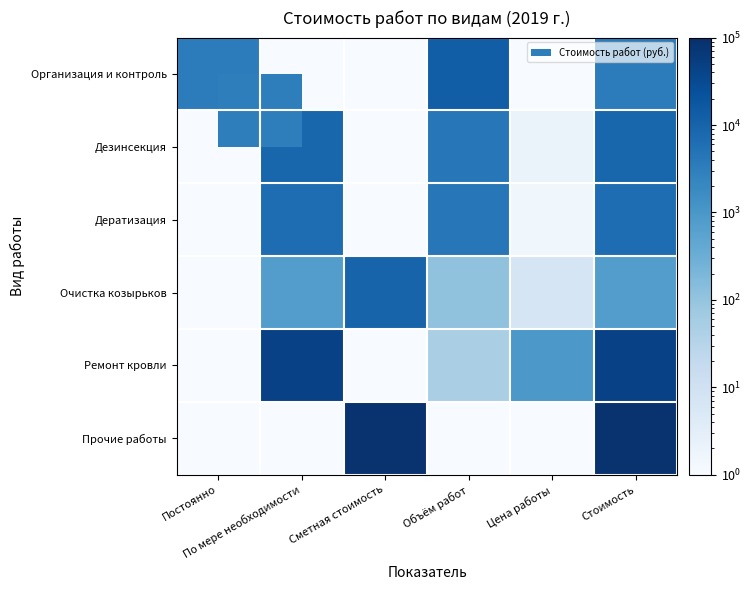

Reading left to right, list all the values displayed in this chart.

Организация и контроль: Постоянно=3425.1	По мере необходимости=0.5	Сметная стоимость=0.5	Объём работ=13173.6	Цена работы=0.3	Стоимость=3425.1
Дезинсекция: Постоянно=0.5	По мере необходимости=8991.3	Сметная стоимость=0.5	Объём работ=4261.3	Цена работы=2.1	Стоимость=8991.3
Дератизация: Постоянно=0.5	По мере необходимости=6562.4	Сметная стоимость=0.5	Объём работ=4261.3	Цена работы=1.5	Стоимость=6562.4
Очистка козырьков: Постоянно=0.5	По мере необходимости=730.4	Сметная стоимость=9971.4	Объём работ=110.0	Цена работы=6.6	Стоимость=730.4
Ремонт кровли: Постоянно=0.5	По мере необходимости=44880.0	Сметная стоимость=0.5	Объём работ=48.0	Цена работы=935.0	Стоимость=44880.0
Прочие работы: Постоянно=0.5	По мере необходимости=0.5	Сметная стоимость=85950.7	Объём работ=0.5	Цена работы=0.5	Стоимость=85950.7